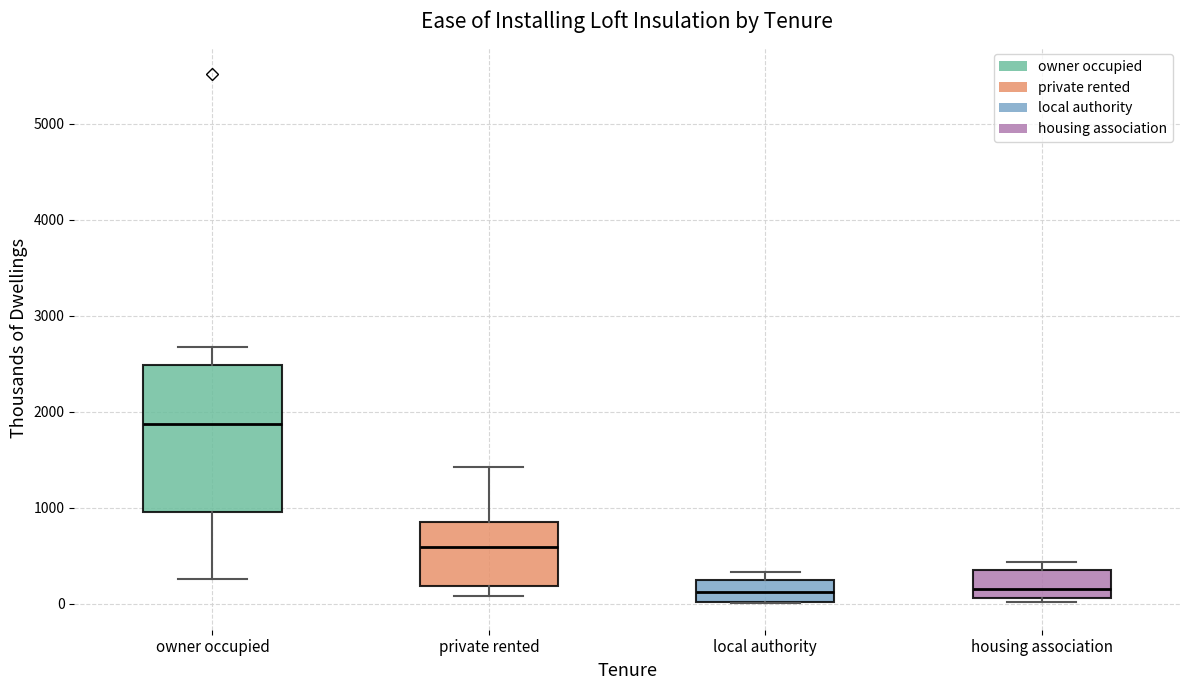

Reading left to right, transcribe this box plot: for each box, give where its median line is, the range the box spans, and where its two whiskers end, as read against the y-axis. The values are not printed on the chart, so give them approximately, as read against the axis.

owner occupied: median 1900, box 1000 to 2500, whiskers 300 to 2700
private rented: median 600, box 200 to 800, whiskers 100 to 1400
local authority: median 100, box 0 to 200, whiskers 0 to 300
housing association: median 200, box 100 to 300, whiskers 0 to 400